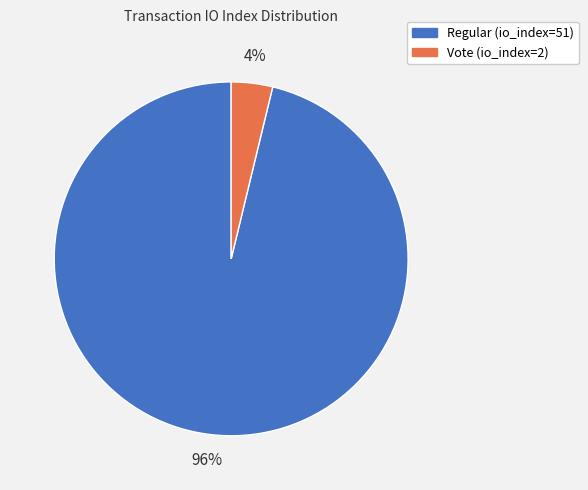

Is the sum of Regular (io_index=51) and Vote (io_index=2) greater than half?

Yes